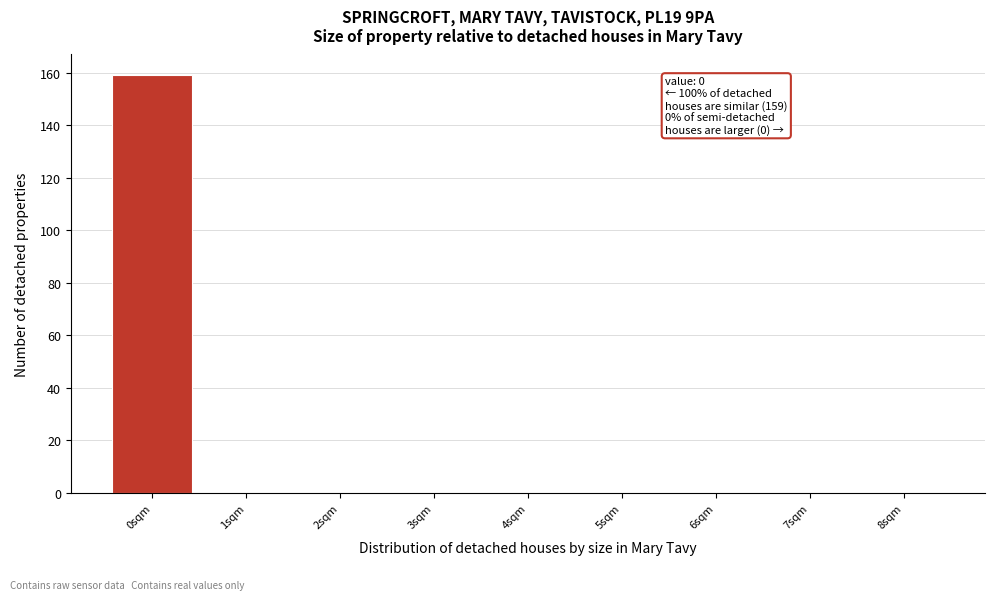

Reading right to left, transcribe all the data shown in this chart.

8sqm=0	7sqm=0	6sqm=0	5sqm=0	4sqm=0	3sqm=0	2sqm=0	1sqm=0	0sqm=159